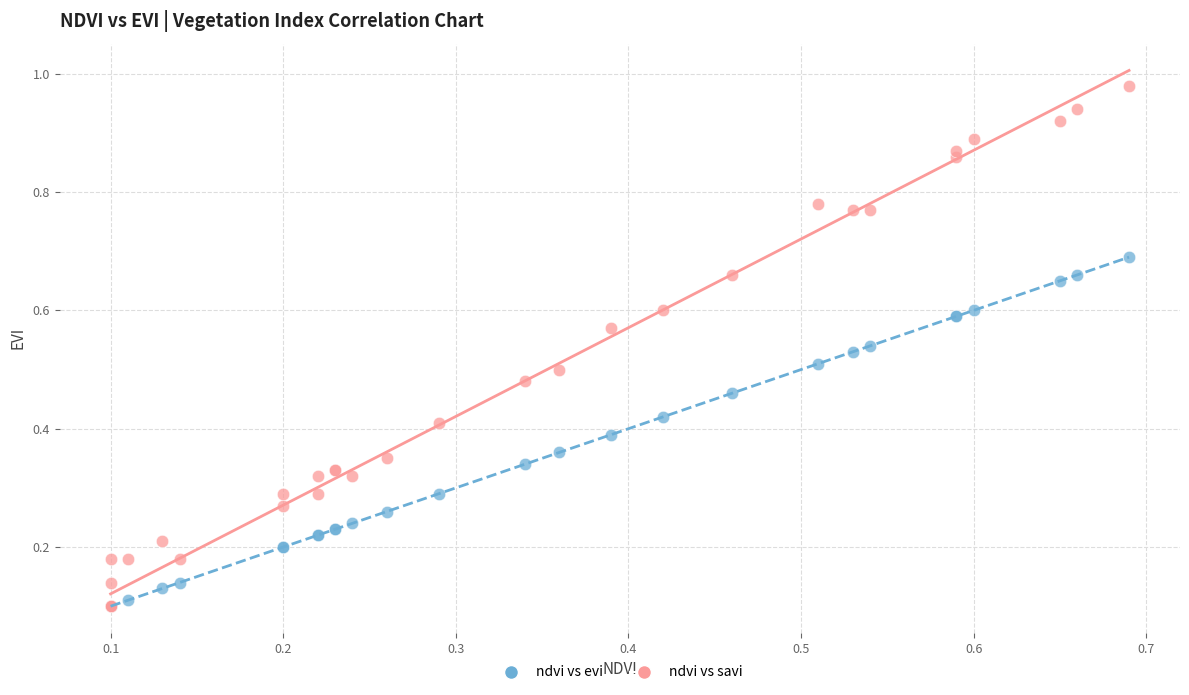

Which series has the largest Y range (max minus min)?

ndvi vs savi